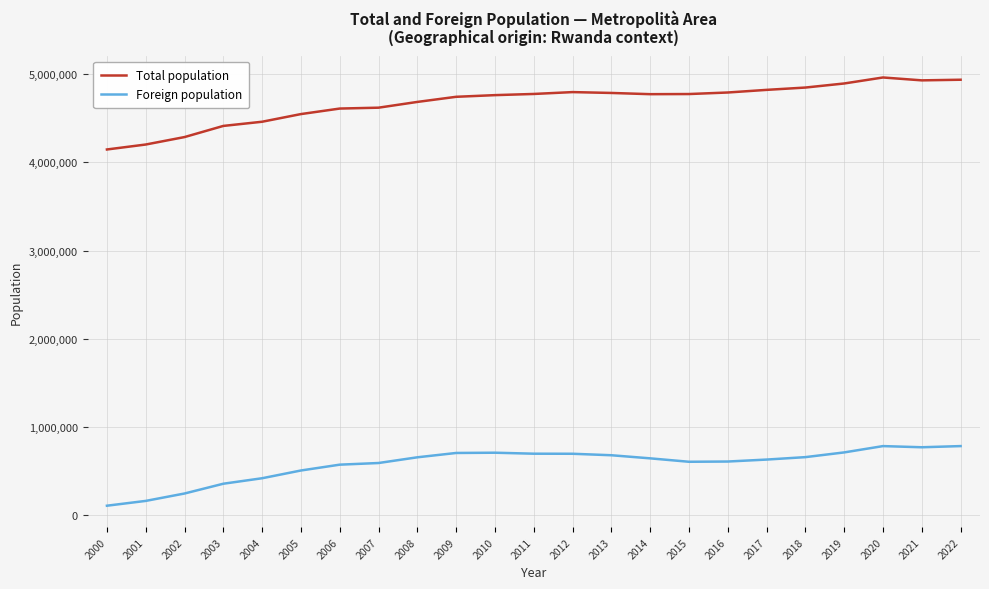

Does the chart display data point markers on the line(s)?

No